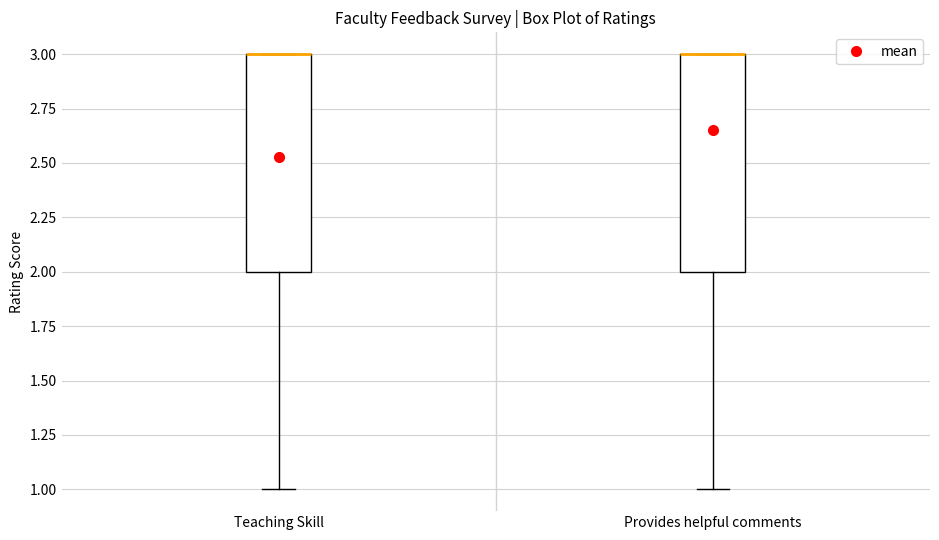

Reading left to right, read every box against the y-axis: the position of its median line, the range the box covers, and the ends of its whiskers. The values are not printed on the chart, so give them approximately, as read against the axis.

Teaching Skill: median 3 (drawn on the box's upper edge), box 2 to 3, whiskers 1 to 3
Provides helpful comments: median 3 (drawn on the box's upper edge), box 2 to 3, whiskers 1 to 3